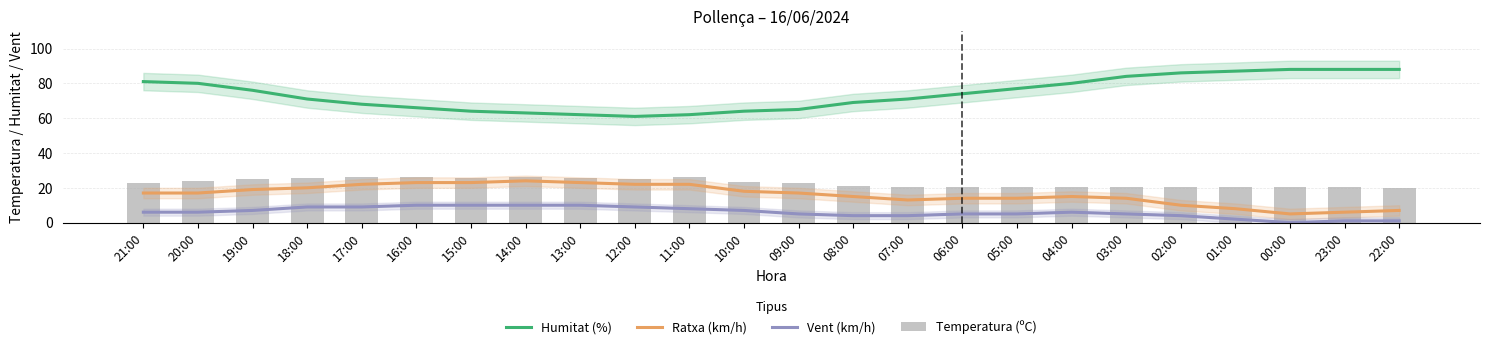

Which series has the largest total across all categories?

Humitat (%)